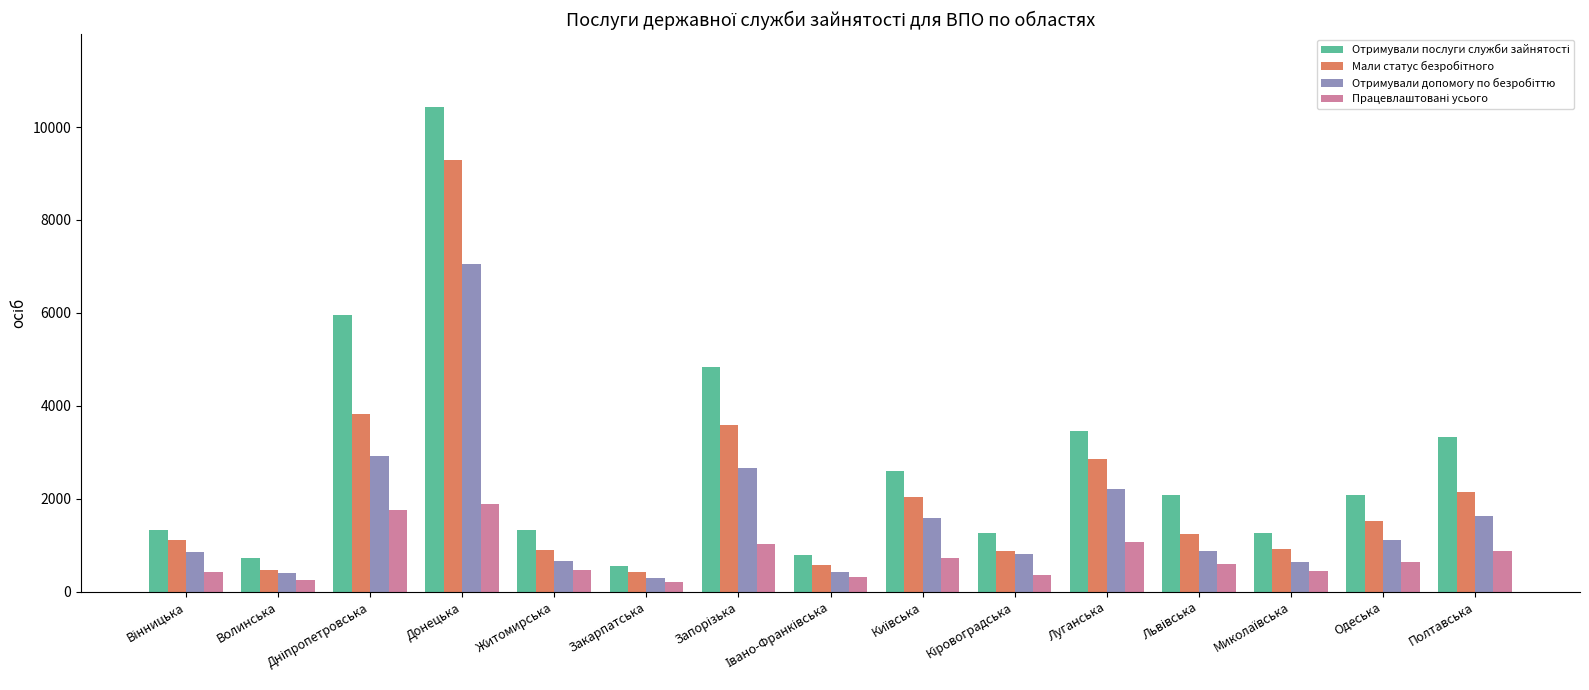

What is the spread (max minus min) of values at Донецька?

8535